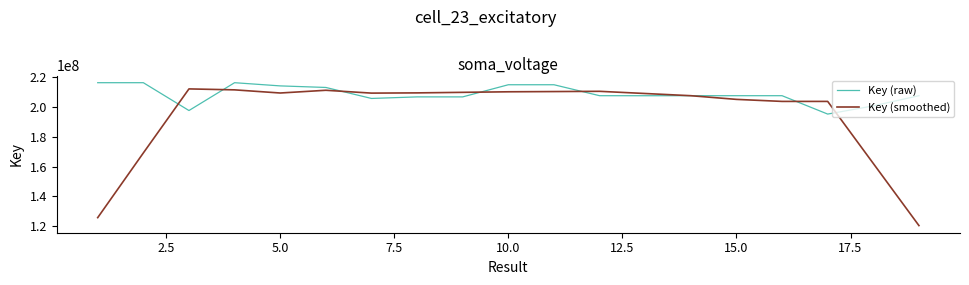

How many values in the Key (raw) series are below 207292938?

9